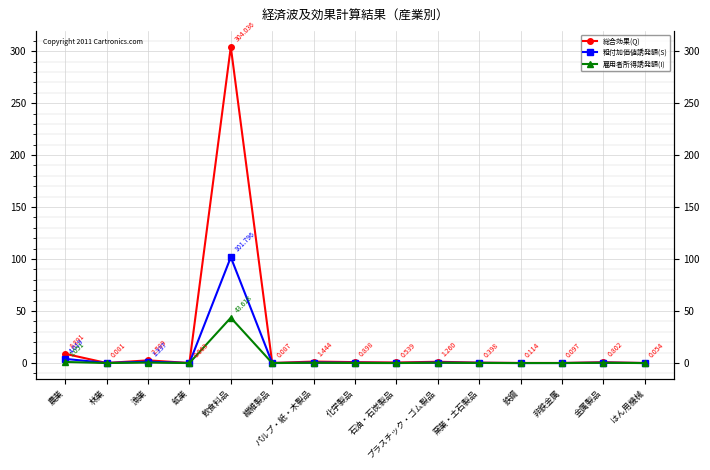

List the series in order of their peak value, lowest first.

雇用者所得誘発額(I), 粗付加価値誘発額(S), 総合効果(Q)